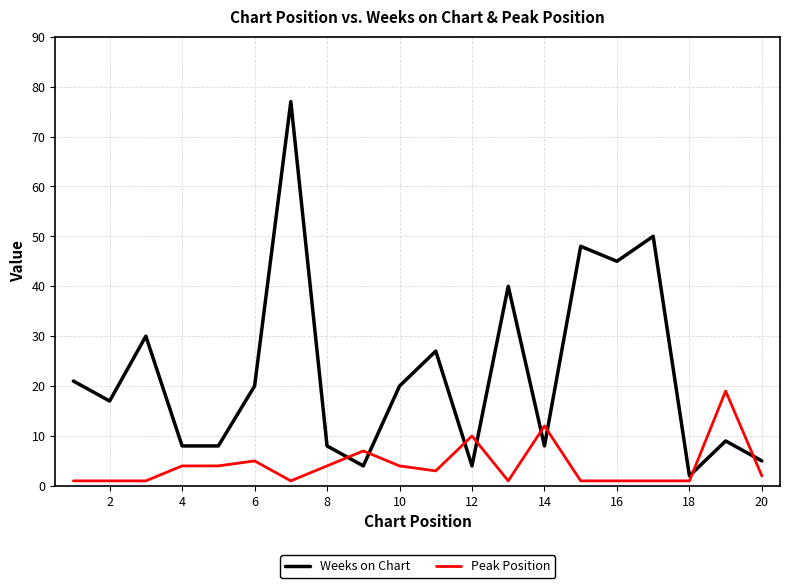

Which series has the widest spread of values?

Weeks on Chart